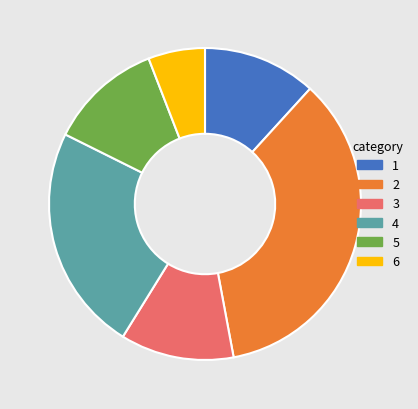

The 5 slice represents 12% of the pie. True or false?

True